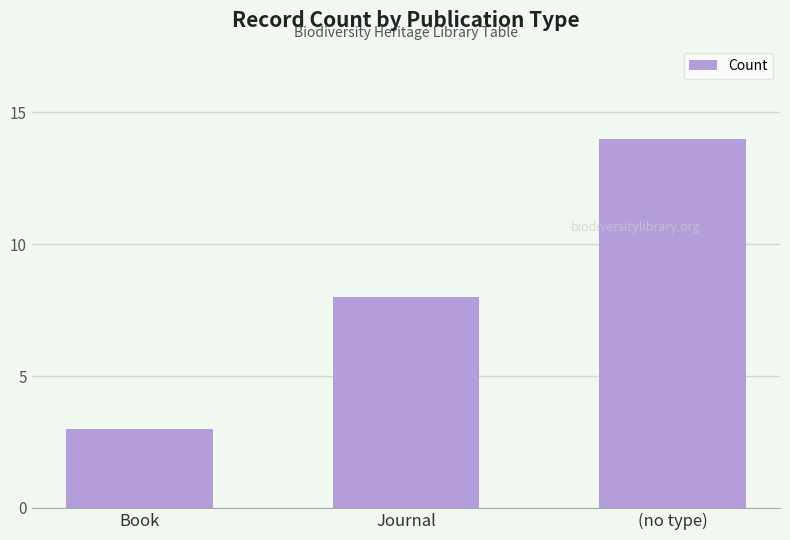

Which has a higher value, (no type) or Journal?

(no type)